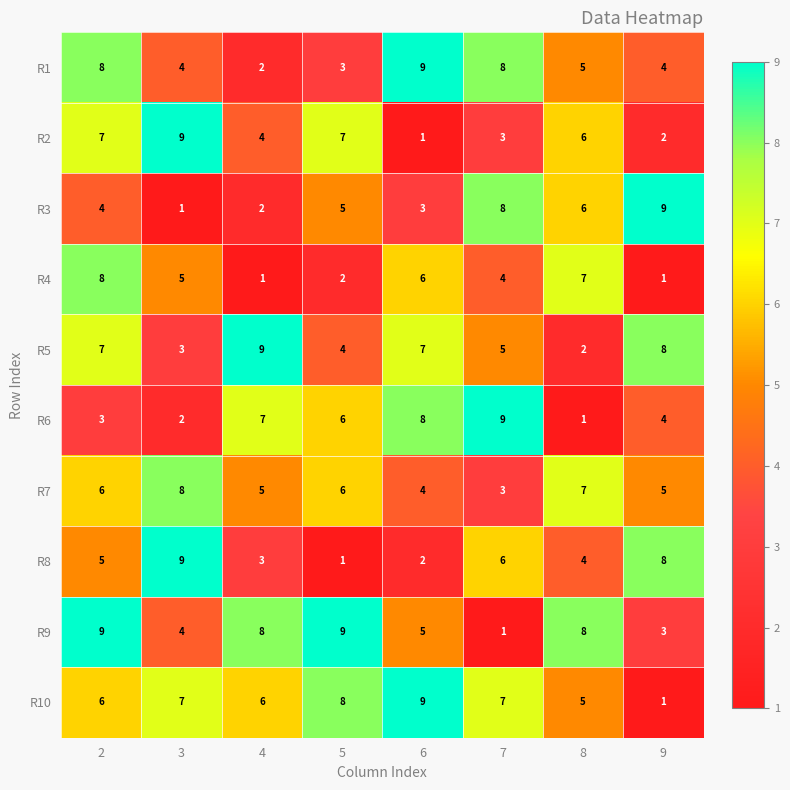

What is the sum of all R9 values?

47